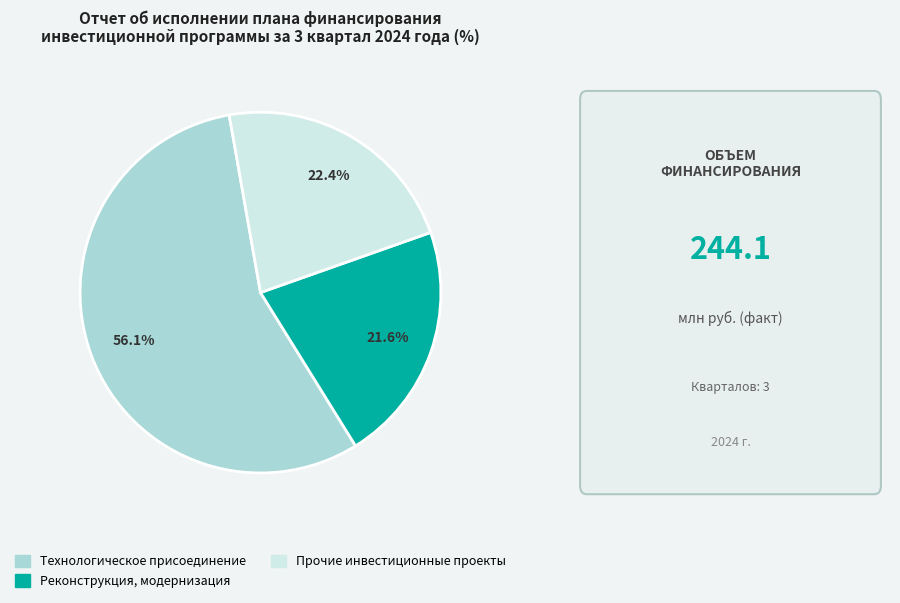

Is the sum of Реконструкция, модернизация and Прочие инвестиционные проекты greater than half?

No